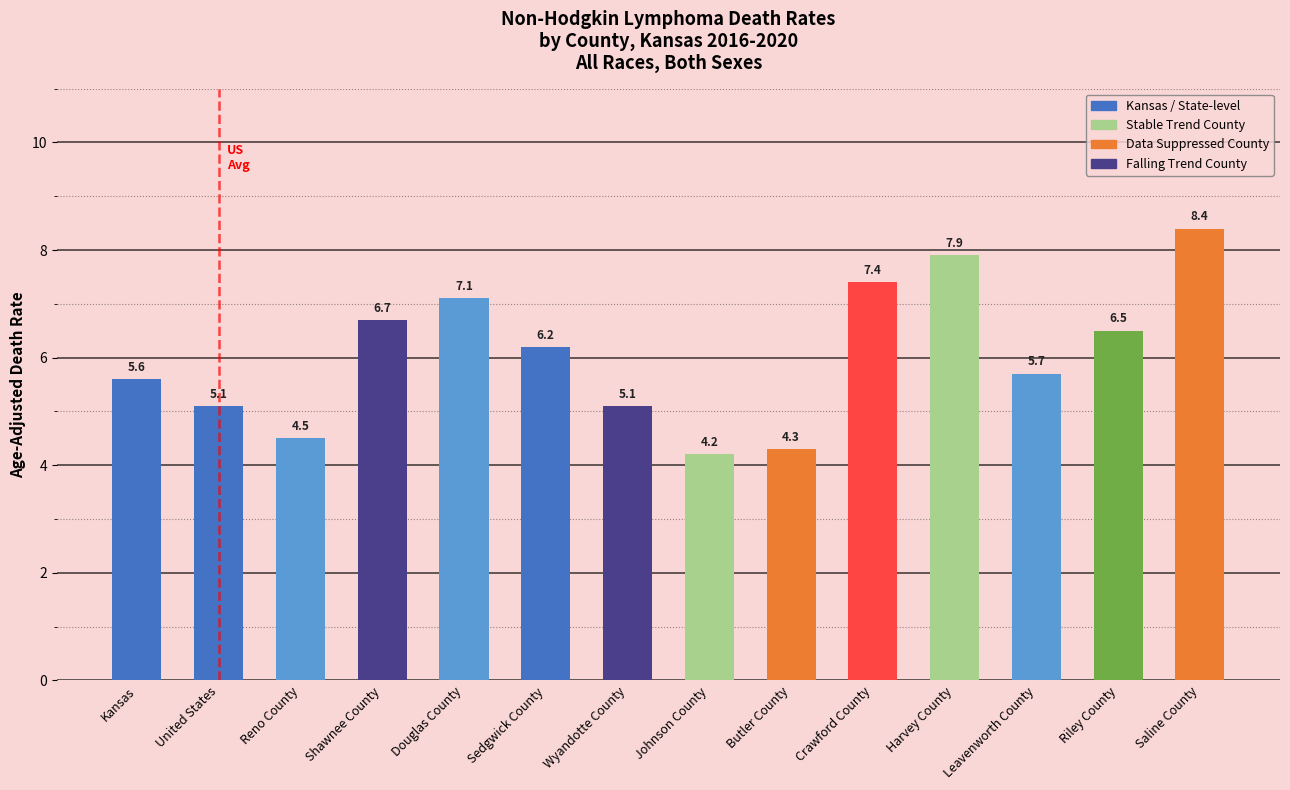

Read the value at Saline County.

8.4